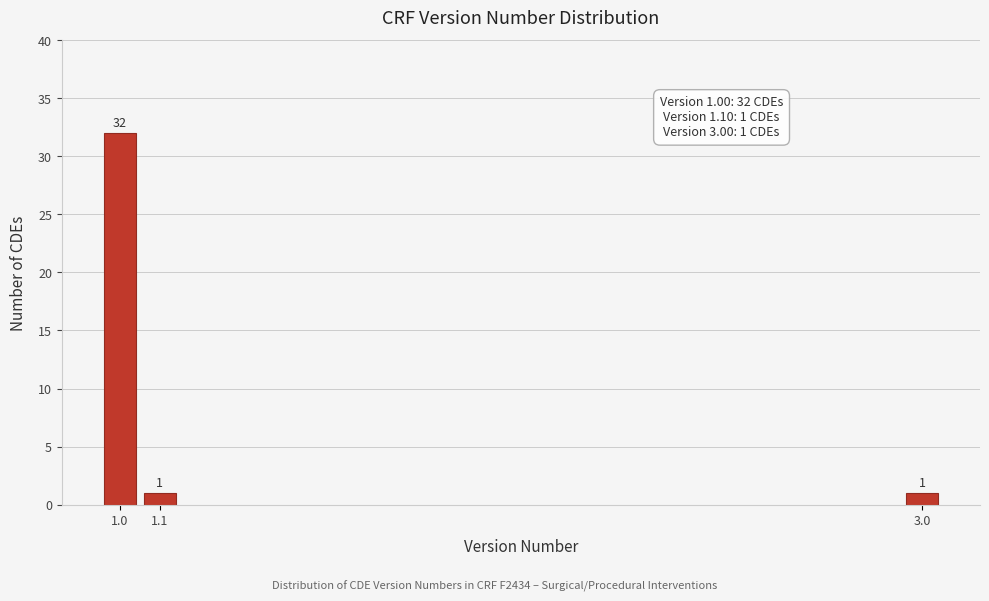

Reading left to right, extract all data points from this chart.

32	1	1